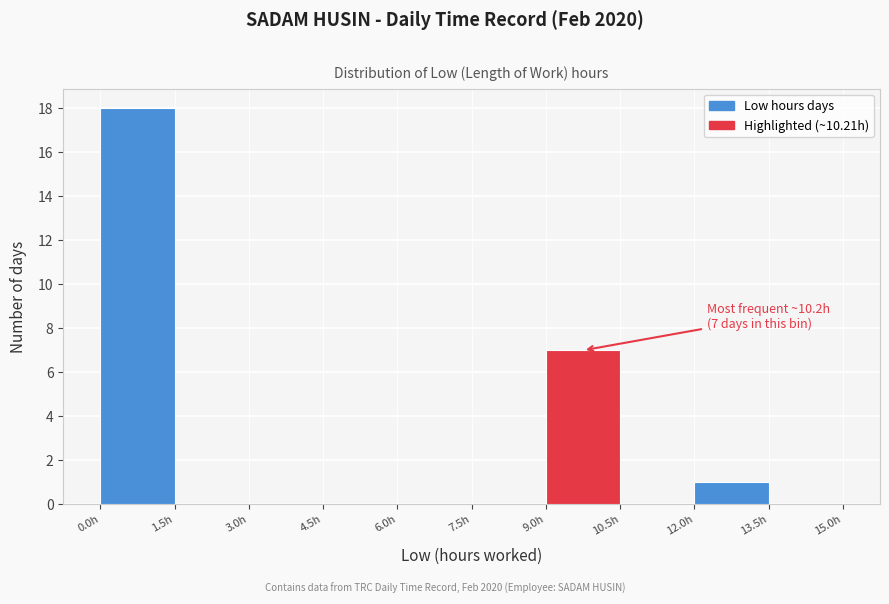

Which range on the x-axis has the tallest bar?

0.0 to 1.5